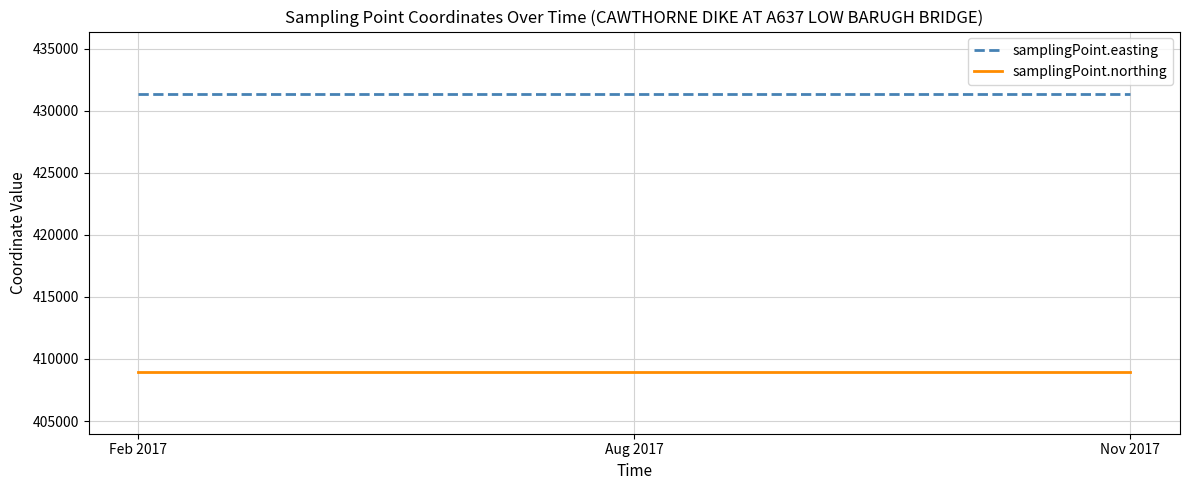

Reading right to left, what are all the values shown in this chart?

samplingPoint.easting: Nov 2017=431390	Aug 2017=431390	Feb 2017=431390
samplingPoint.northing: Nov 2017=408977	Aug 2017=408977	Feb 2017=408977